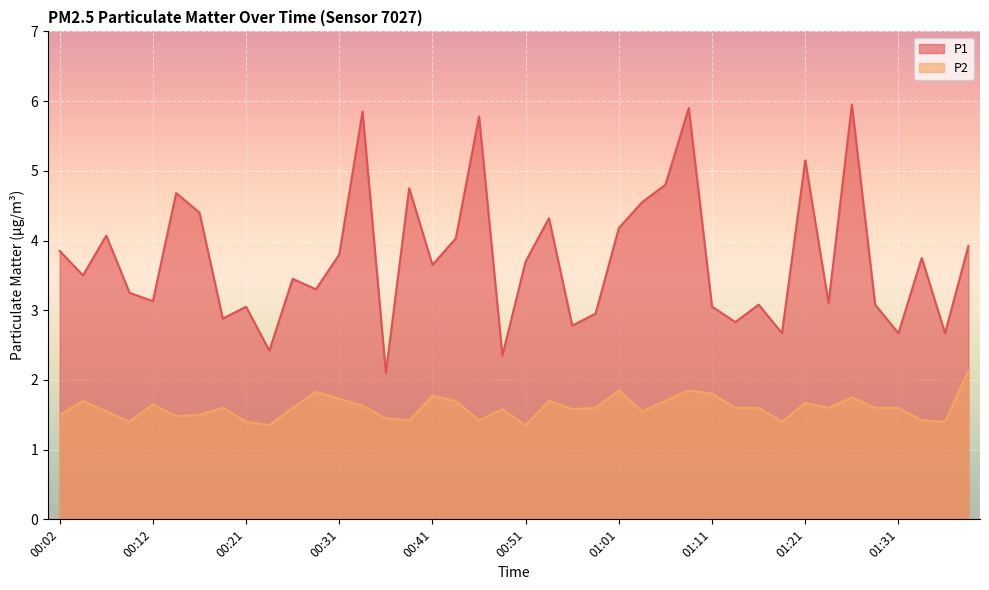

List the series in order of their overall mean, lowest first.

P2, P1